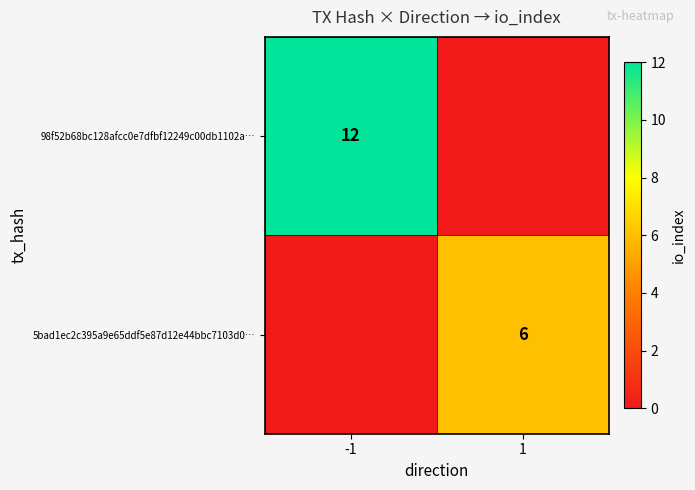

The value of 98f52b68bc128afcc0e7dfbf12249c00db1102a… at -1 is 12. True or false?

True